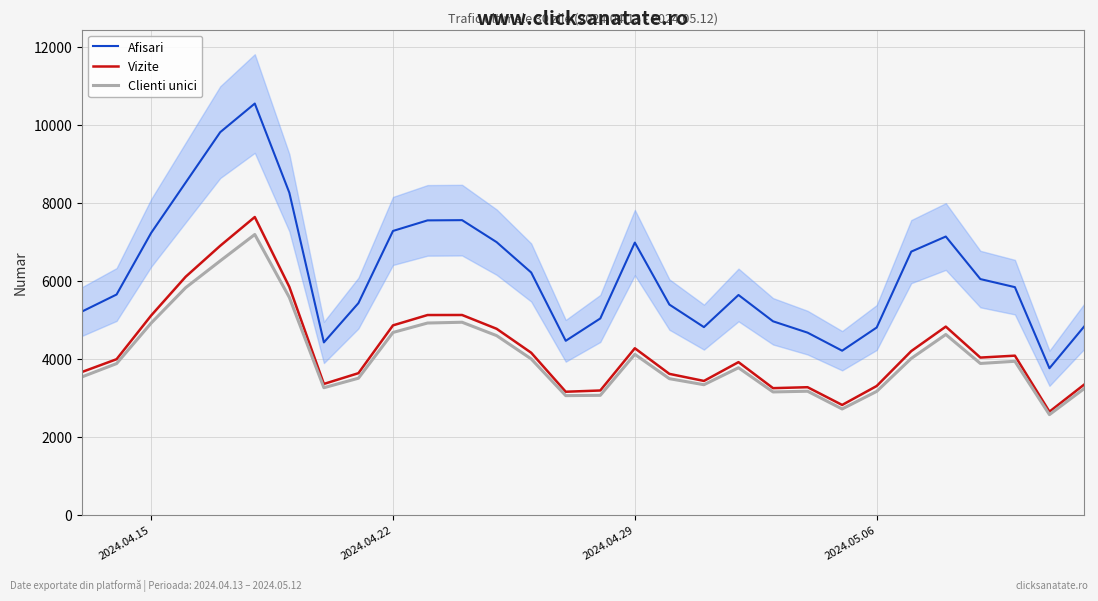

What is the minimum value for Vizite?

2640